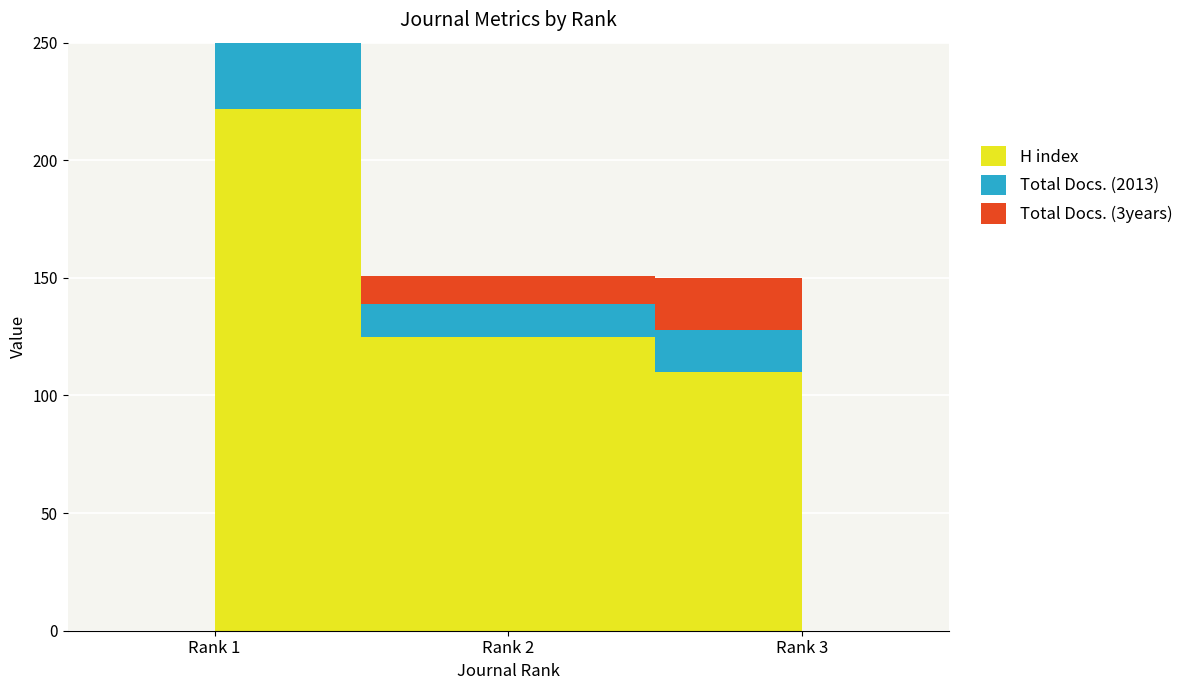

At which label is Total Docs. (3years) closest to 20?

Rank 3